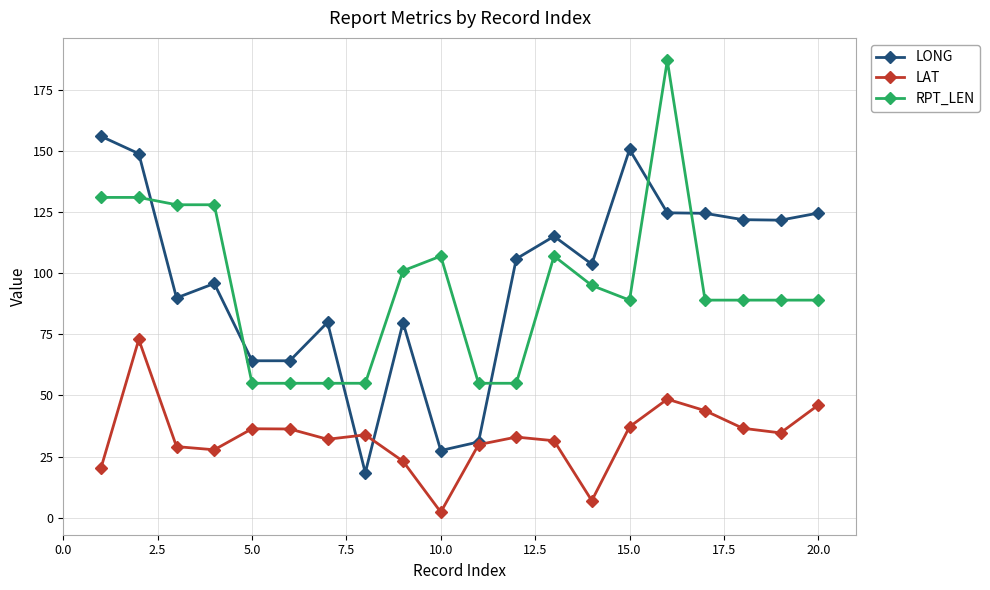

List the series in order of their peak value, lowest first.

LAT, LONG, RPT_LEN